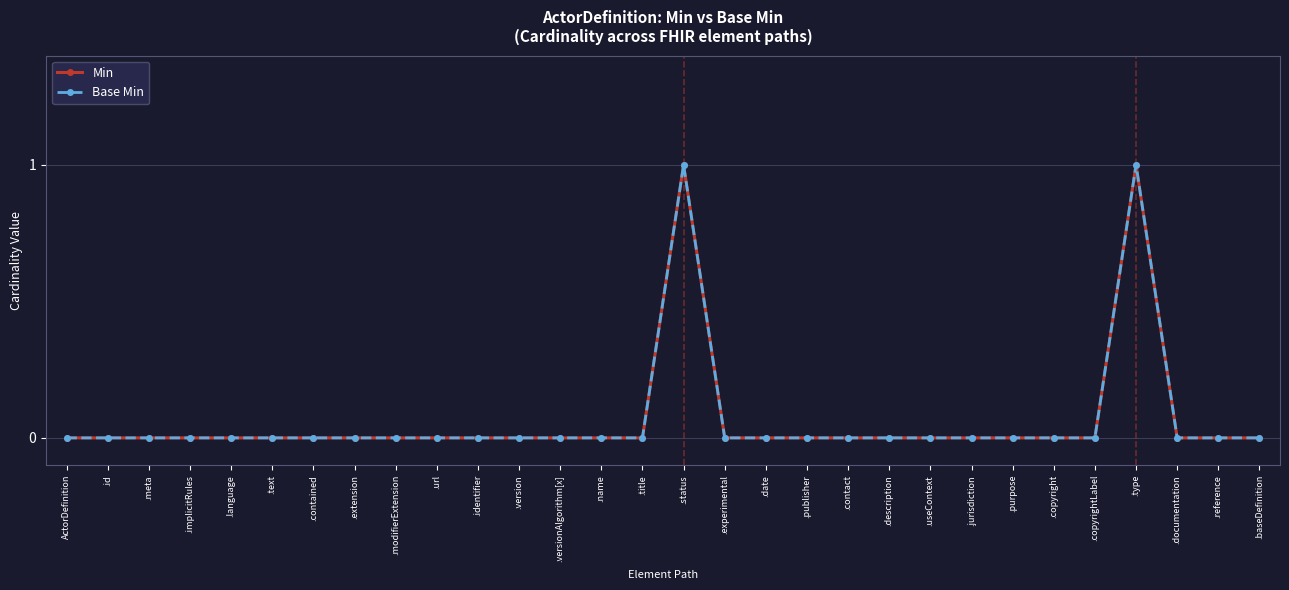

Does the chart have visible grid lines?

Yes